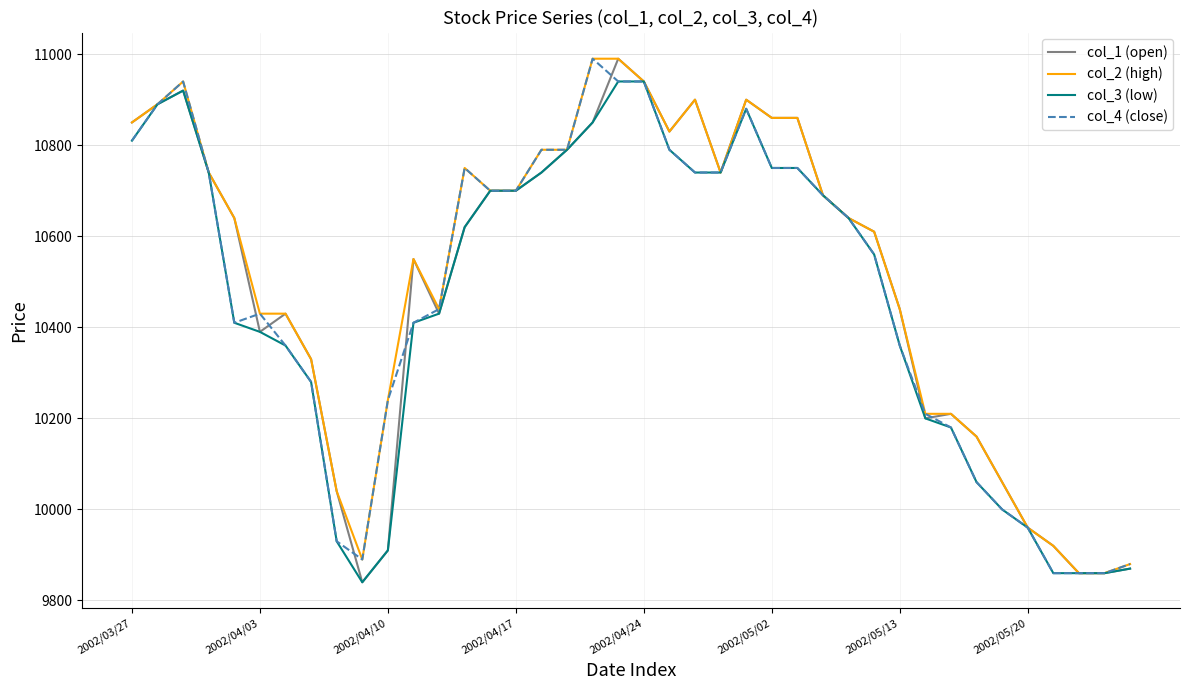

True or false: col_1 (open) has more than 1 interior local peaks.

True